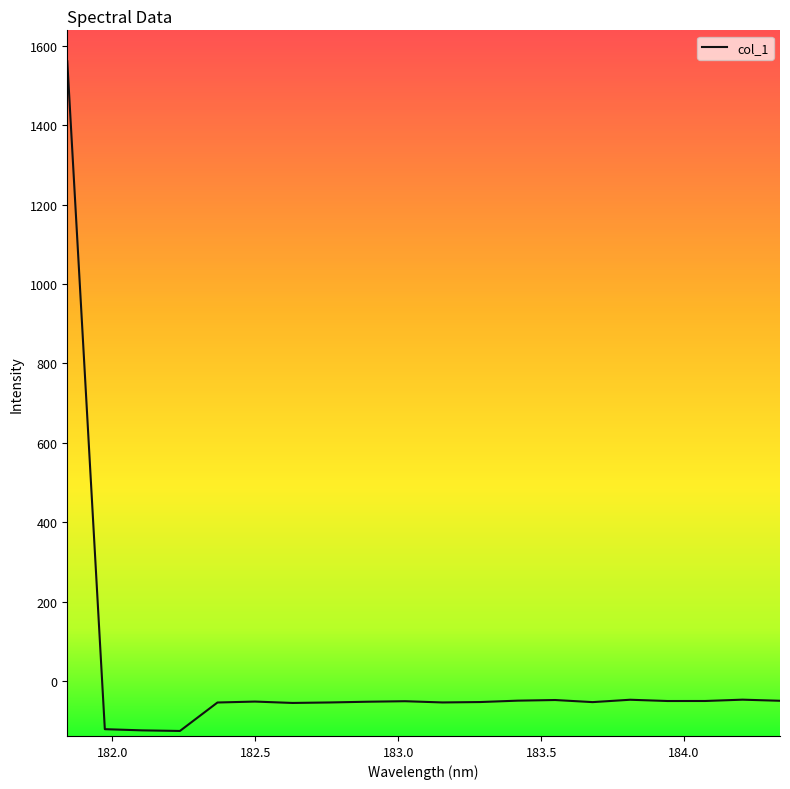

What is the greatest value displayed?

1560.9